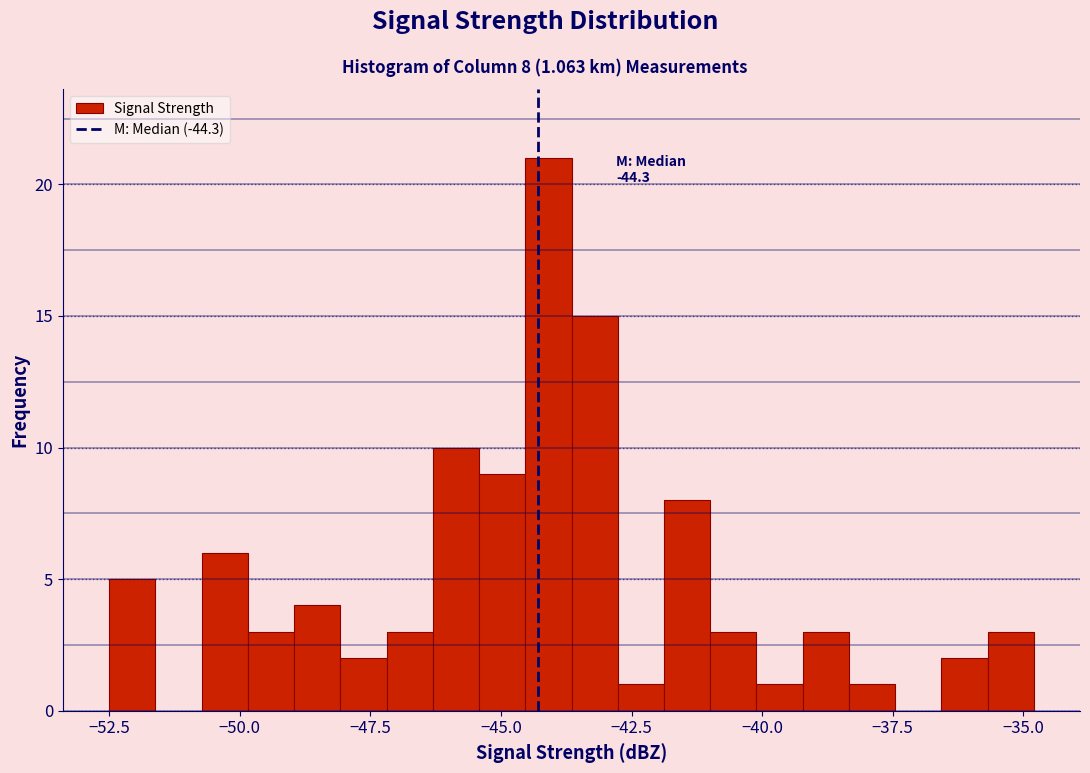

Around what value on the x-axis is the tallest bar? Give the approximate position of its centre, as read against the axis.

-44.0